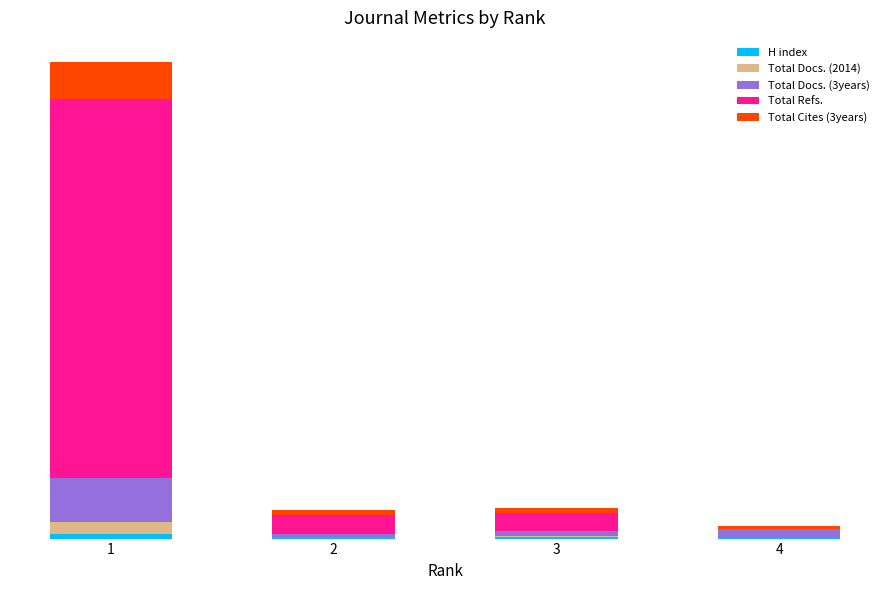

Which series has the largest range (max minus min)?

Total Refs.